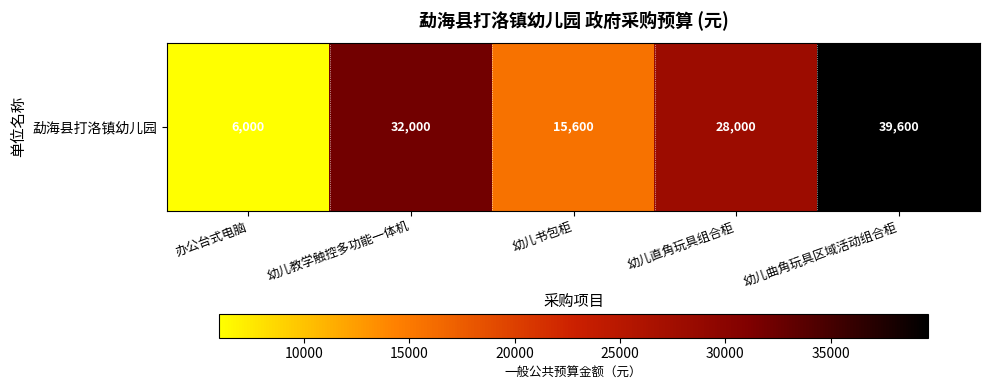

What is the change in value from 幼儿教学触控多功能一体机 to 幼儿曲角玩具区域活动组合柜?

+7600